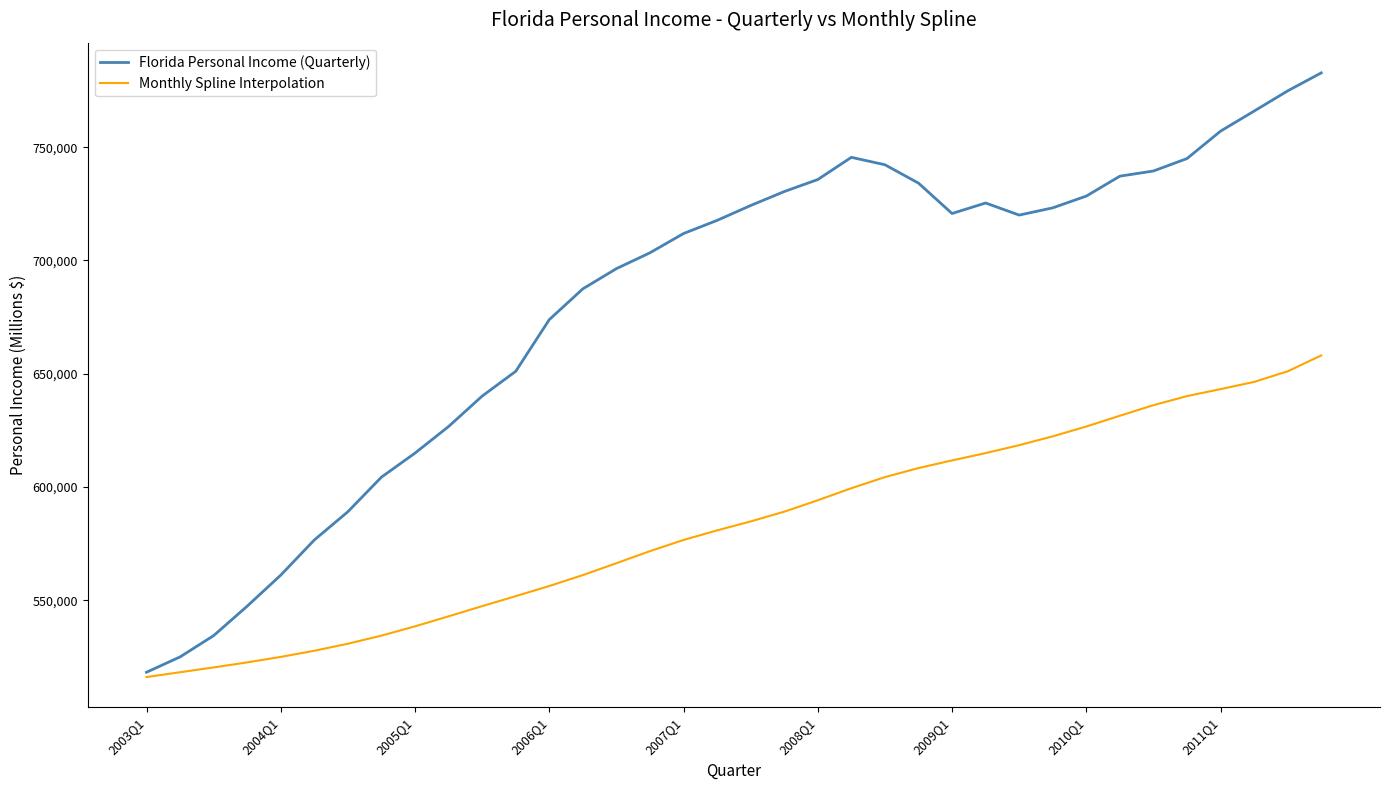

Rank the series by their average value, from lowest to highest.

Monthly Spline Interpolation, Florida Personal Income (Quarterly)